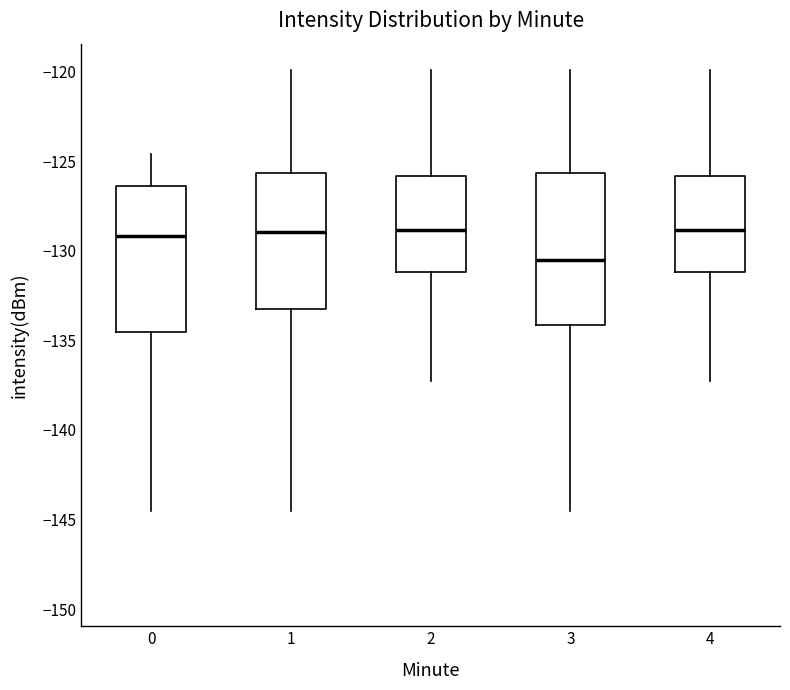

Reading left to right, transcribe this box plot: for each box, give where its median line is, the range the box spans, and where its two whiskers end, as read against the y-axis. The values are not printed on the chart, so give them approximately, as read against the axis.

0: median -129.0, box -134.5 to -126.5, whiskers -144.5 to -124.5
1: median -129.0, box -133.0 to -125.5, whiskers -144.5 to -120.0
2: median -129.0, box -131.0 to -126.0, whiskers -137.0 to -120.0
3: median -130.5, box -134.0 to -125.5, whiskers -144.5 to -120.0
4: median -129.0, box -131.0 to -126.0, whiskers -137.0 to -120.0